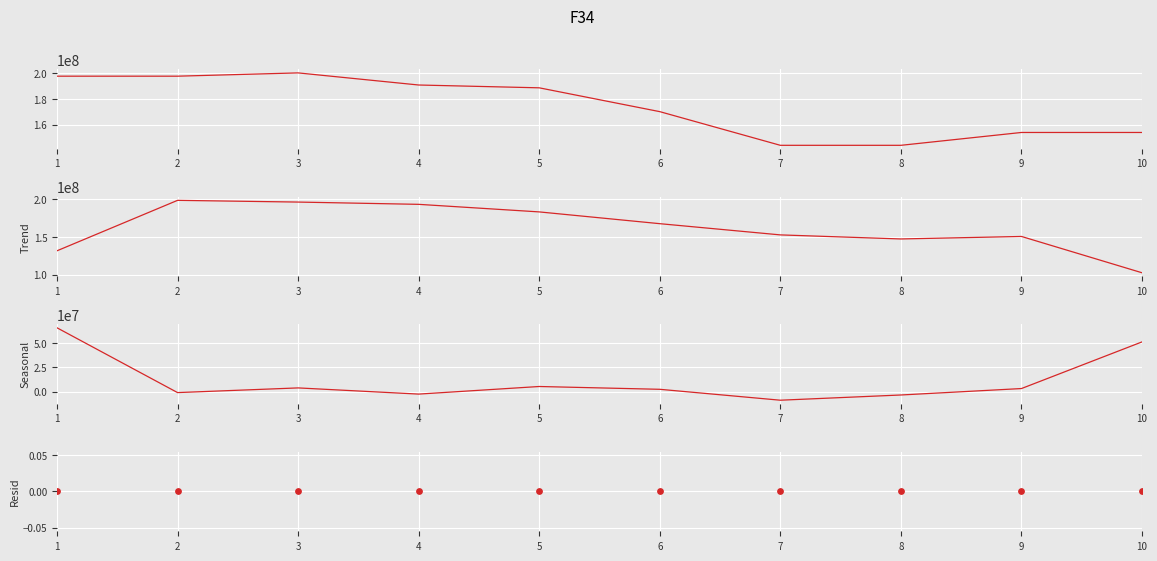

What is the total value across all series at 5?

377138304.0